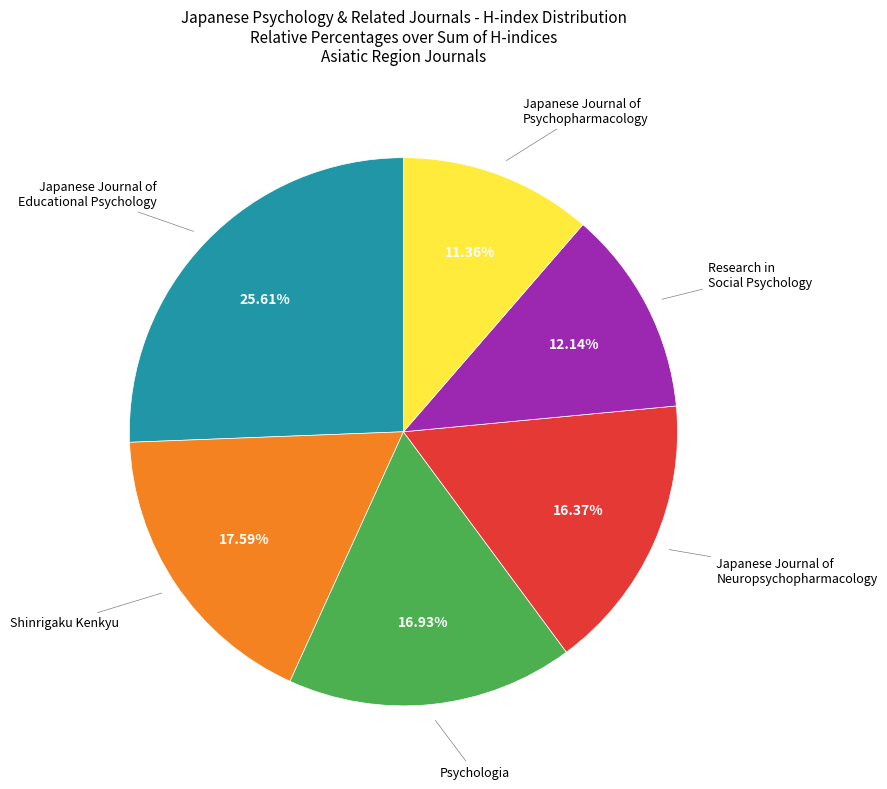

To the nearest percent, what percentage of the pie is Research in Social Psychology?

12%